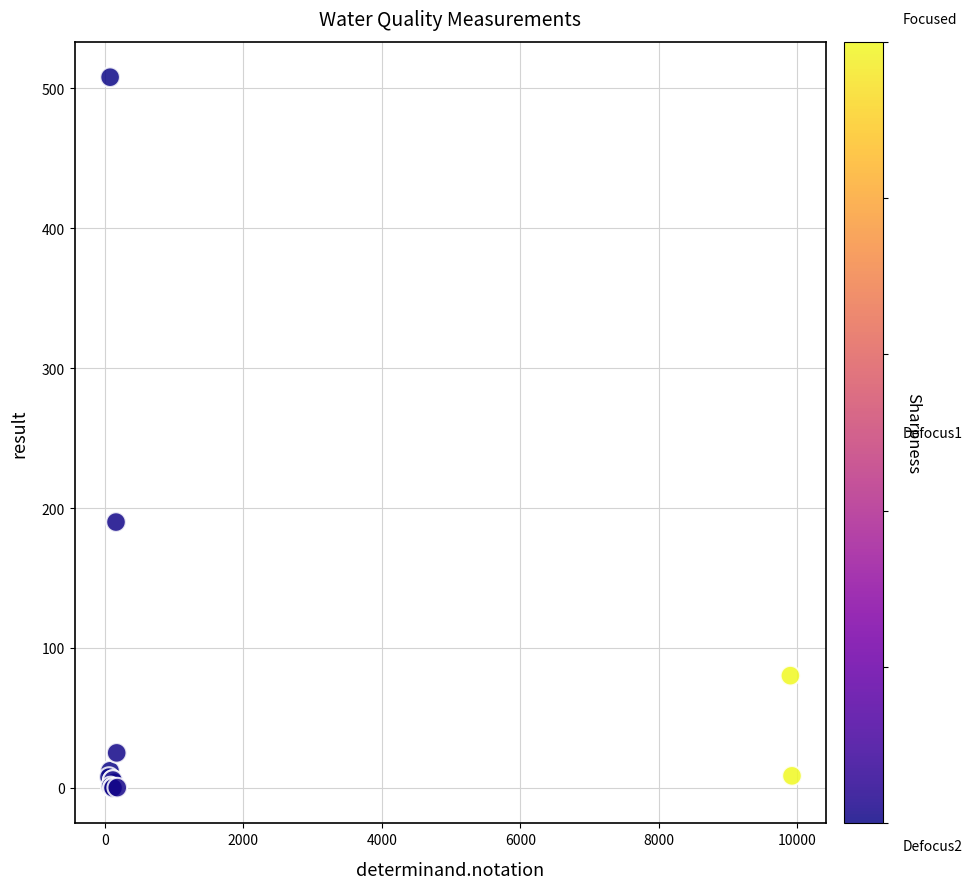

What Y value in the scatter plot is closest to 254?

190.0